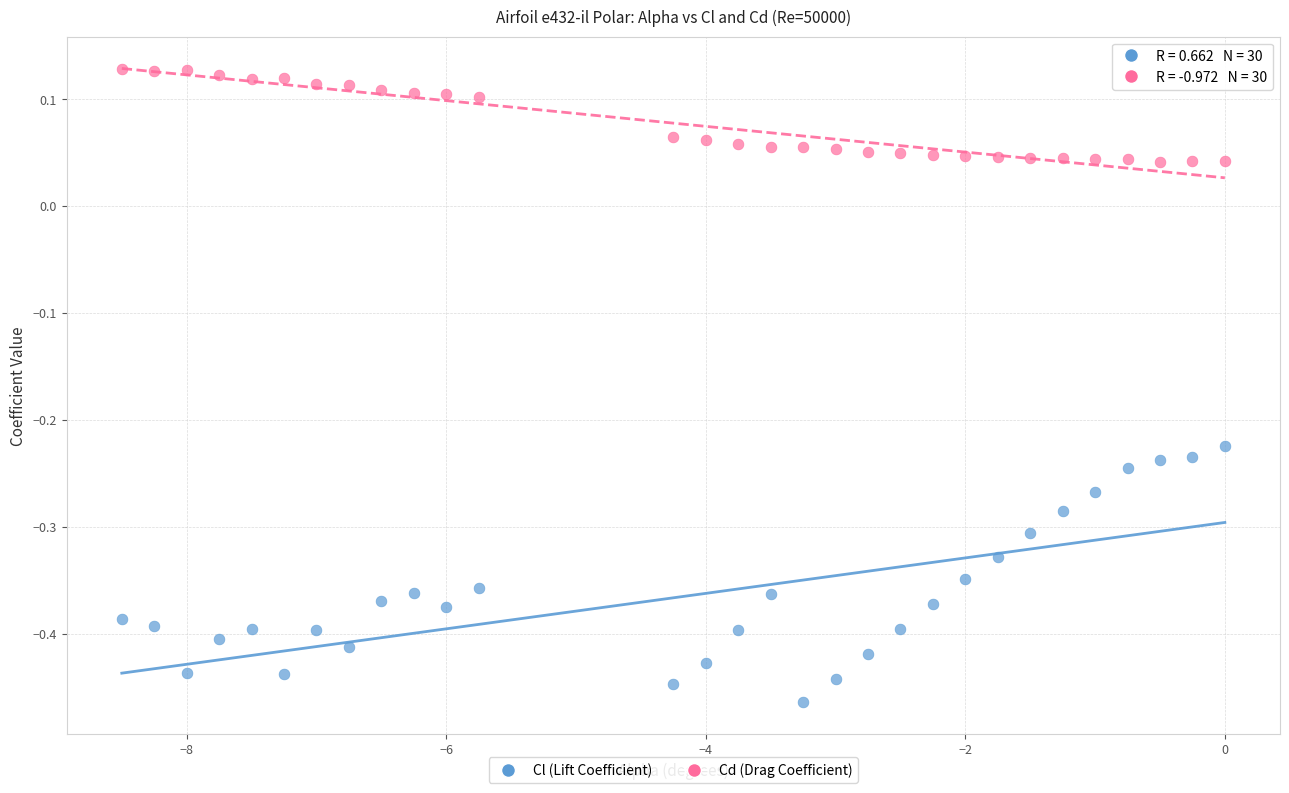

What is the X range (max minus min) for the scatter plot?

8.5